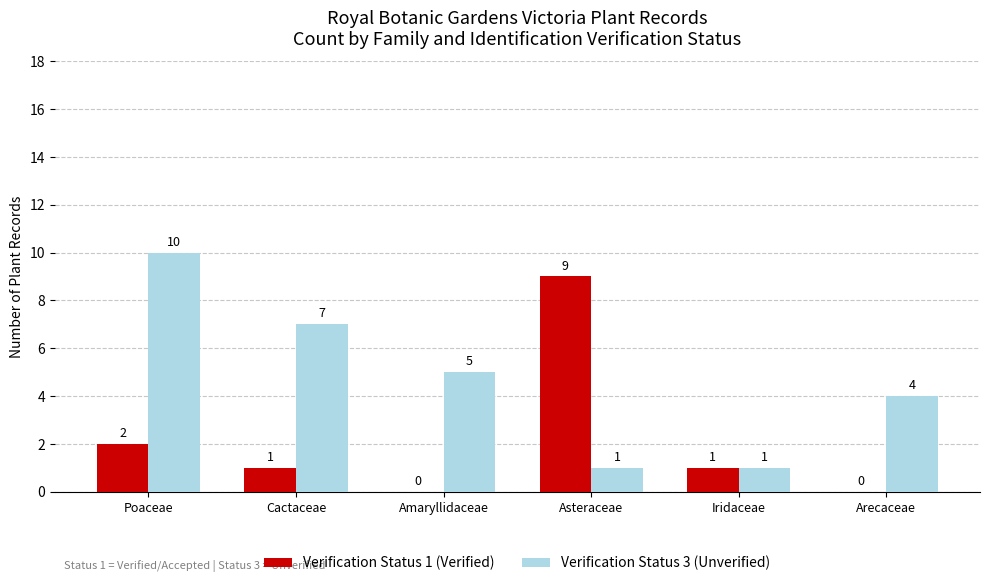

At which label does Verification Status 3 (Unverified) reach its peak?

Poaceae